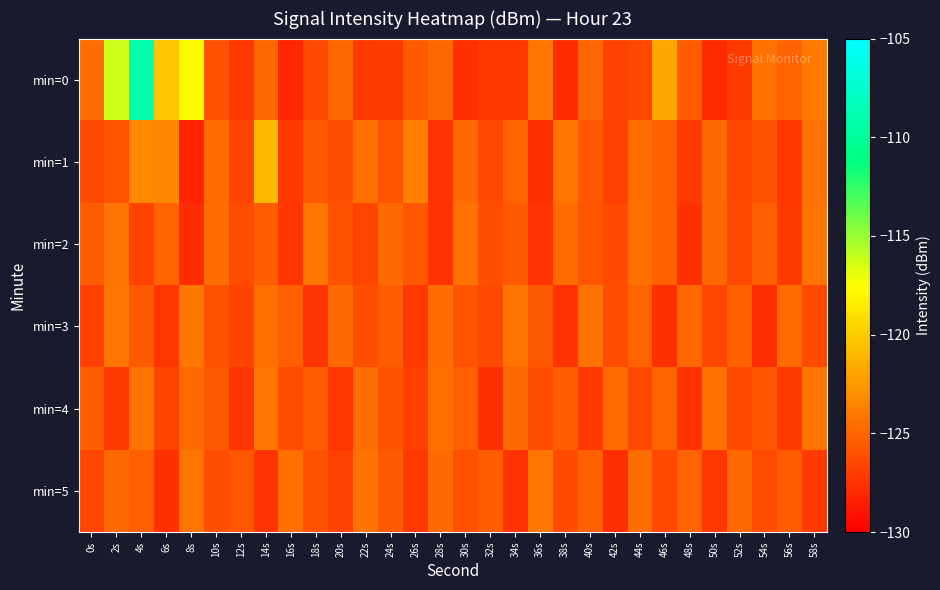

Which series has the largest range (max minus min)?

min=0